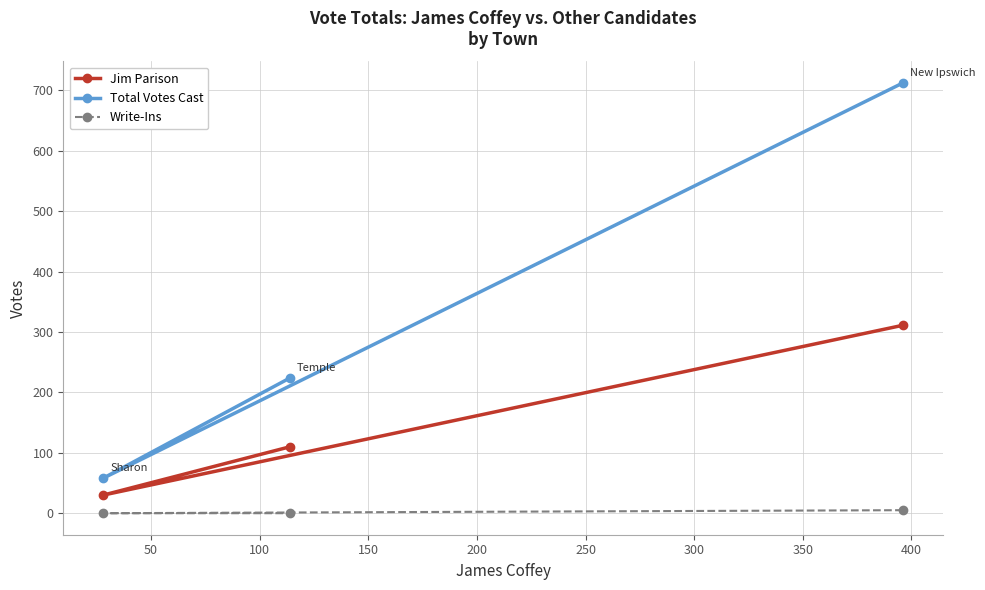

Rank the series by their average value, from lowest to highest.

Write-Ins, Jim Parison, Total Votes Cast